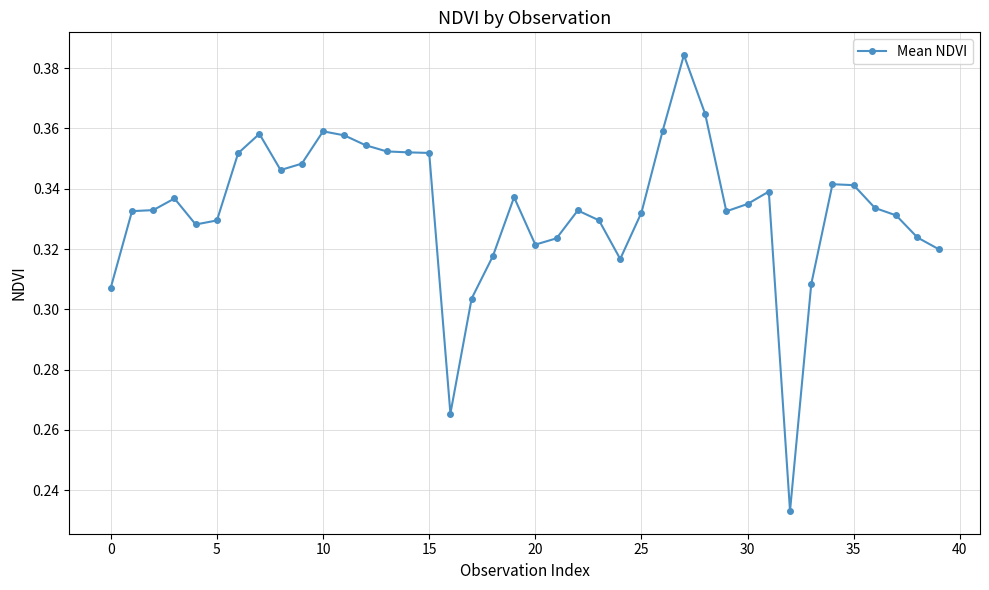

Count the values in the range 0 to 1.

40